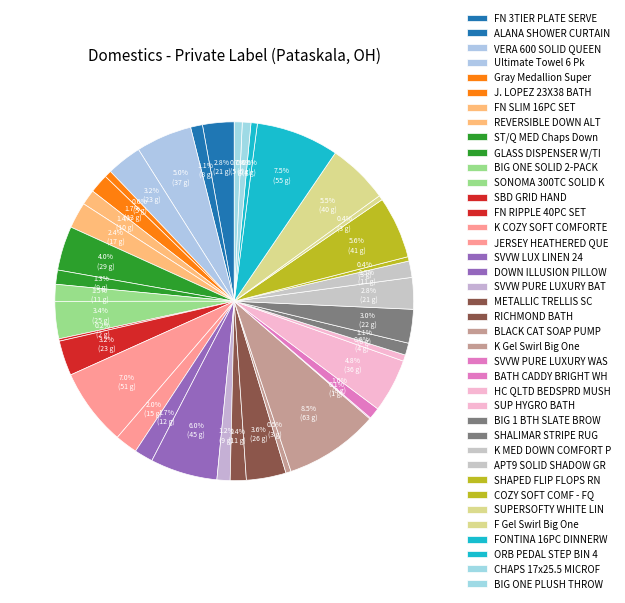

How many segments does this pie chart have?

39